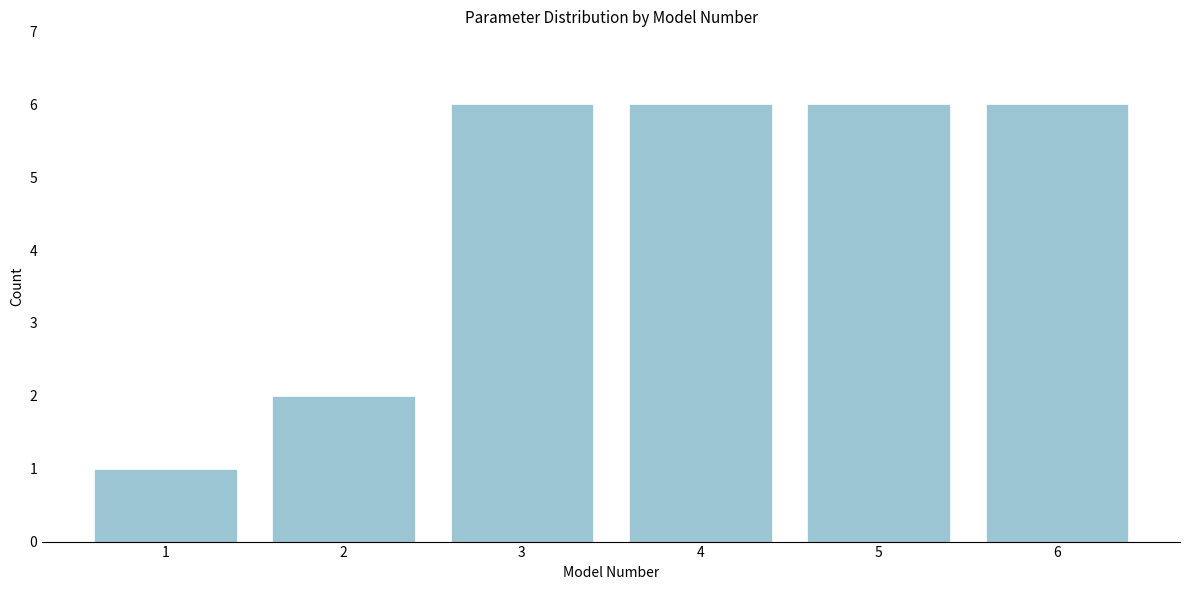

Reading left to right, list every bar in this chart as the range it spans on the x-axis followed by its height. The values are not printed on the chart, so give them approximately, as read against the axis.

0.5 to 1.5: 1
1.5 to 2.5: 2
2.5 to 3.5: 6
3.5 to 4.5: 6
4.5 to 5.5: 6
5.5 to 6.5: 6